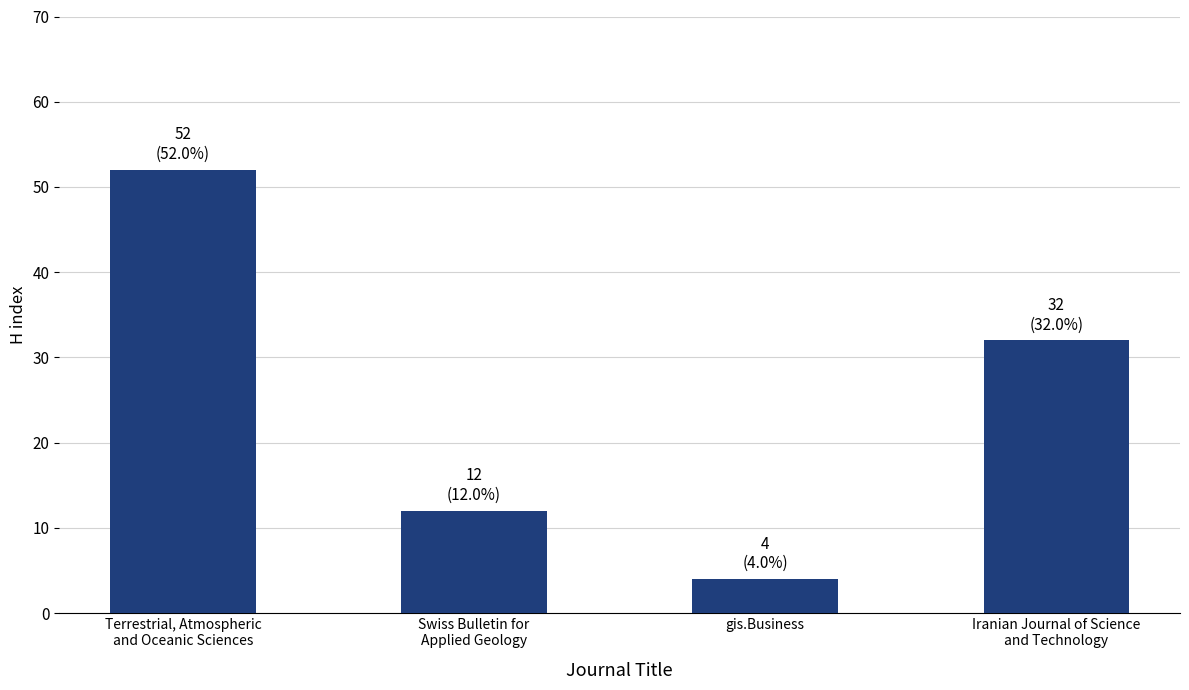

What is the approximate value at Swiss Bulletin for
Applied Geology, to the nearest 5?

10